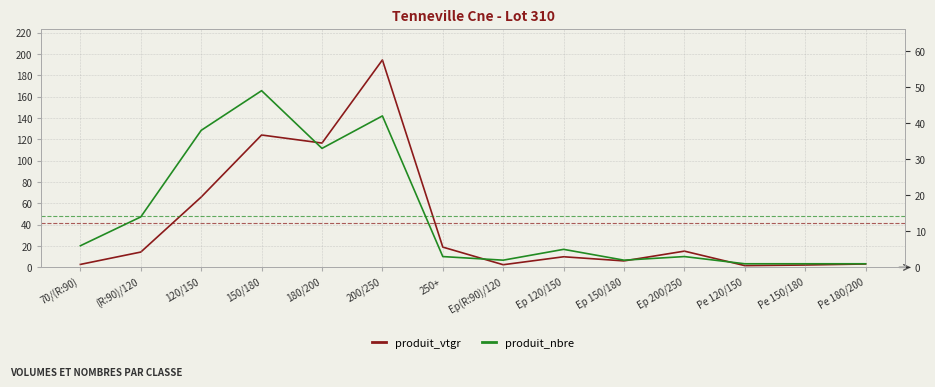

True or false: produit_vtgr has more than 1 interior local peaks.

True